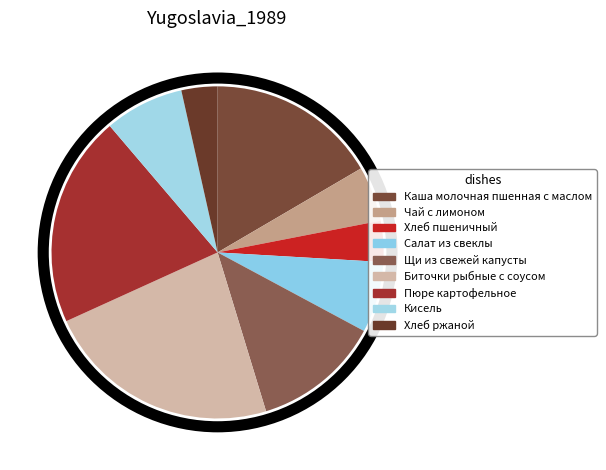

To the nearest percent, what portion does Хлеб ржаной represent?

4%